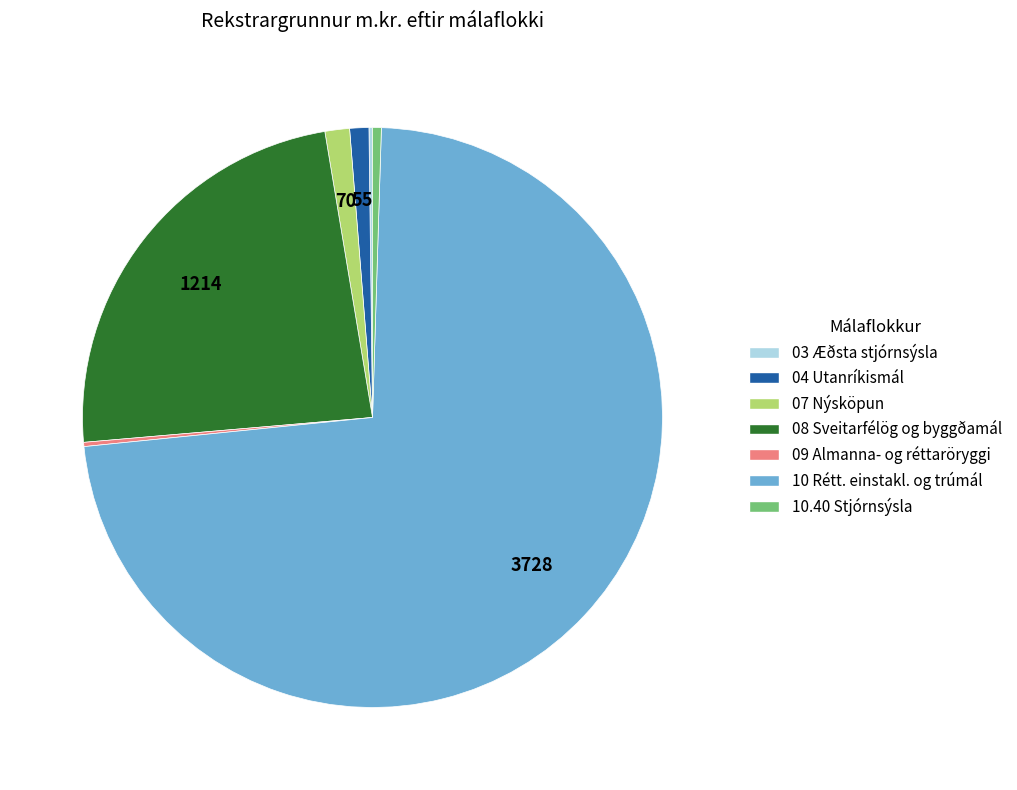

The 04 Utanríkismál slice represents 1% of the pie. True or false?

True